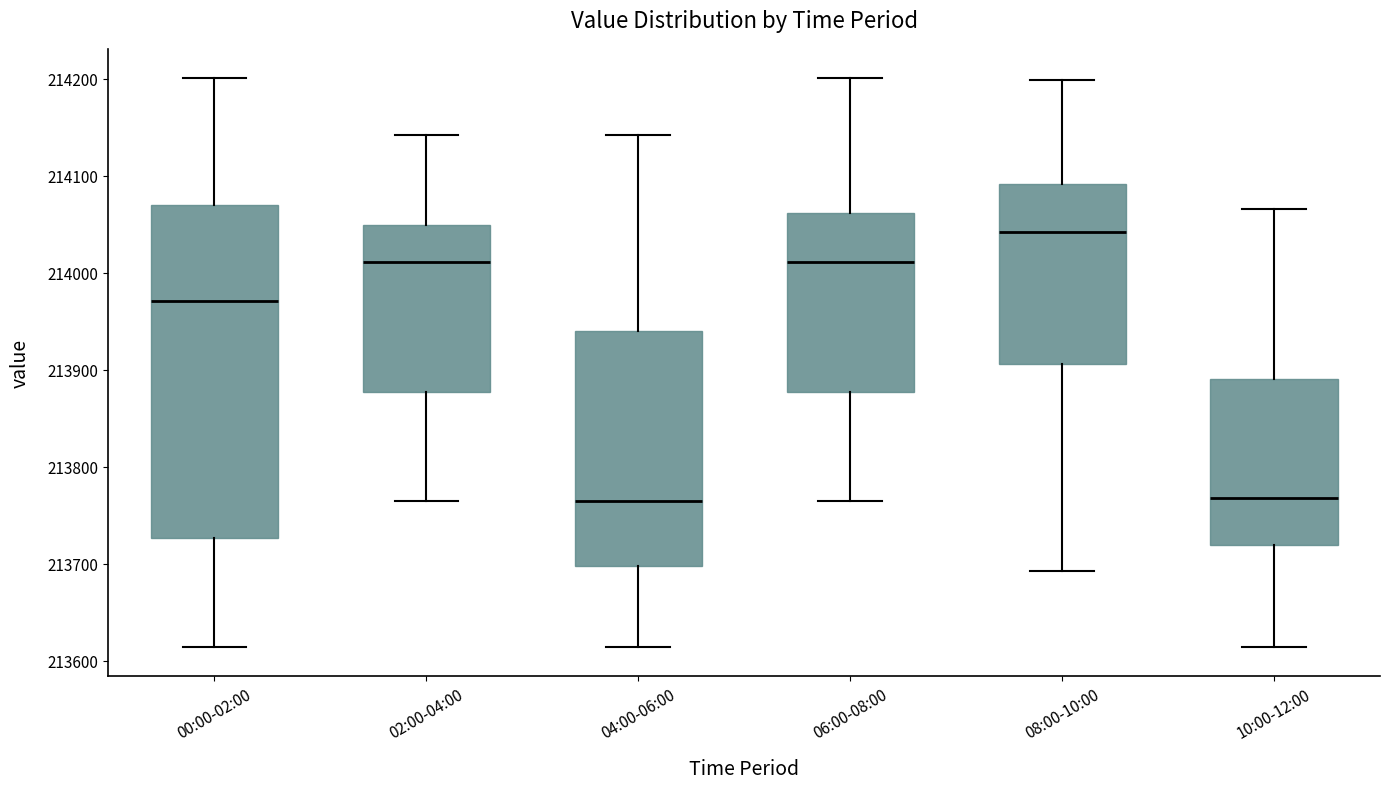

Which box is the tallest, from its lower edge to its upper edge?

00:00-02:00